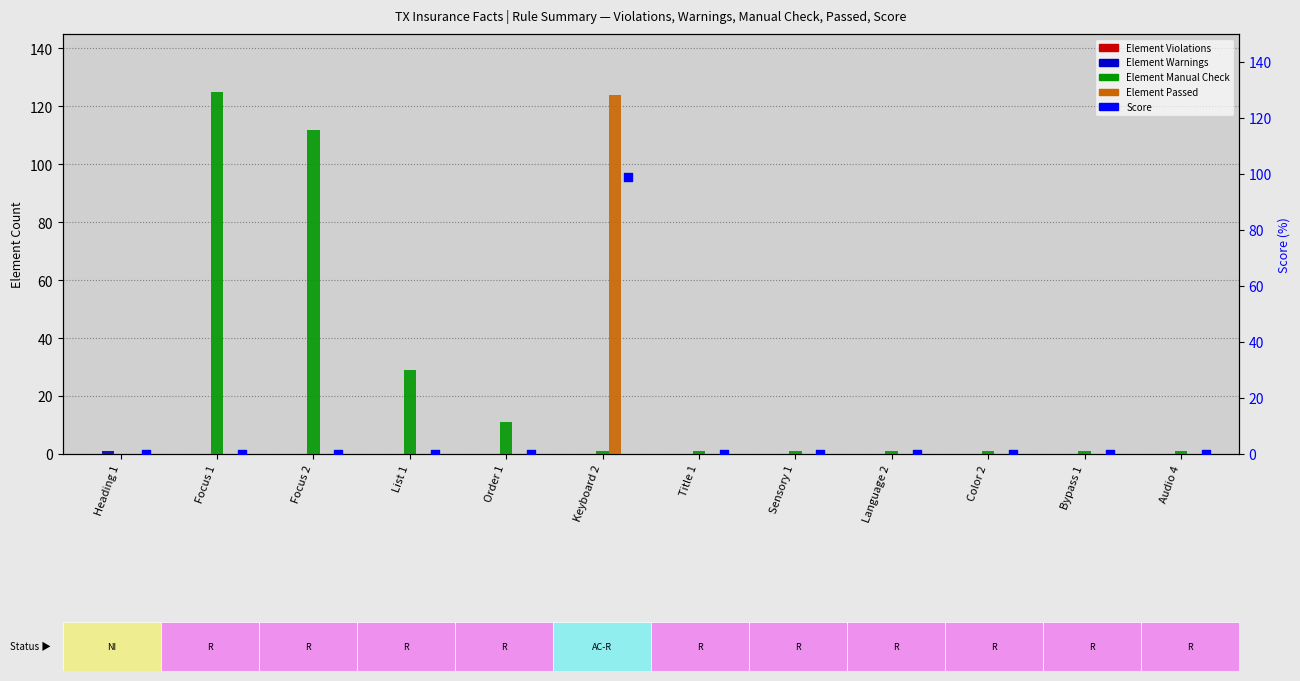

At how many categories does at least one series exceed 113?

2